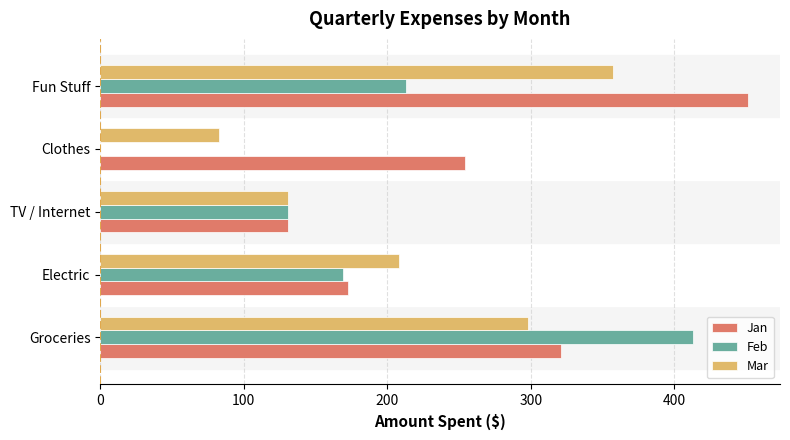

True or false: Feb has a value of 211 at TV / Internet.

False